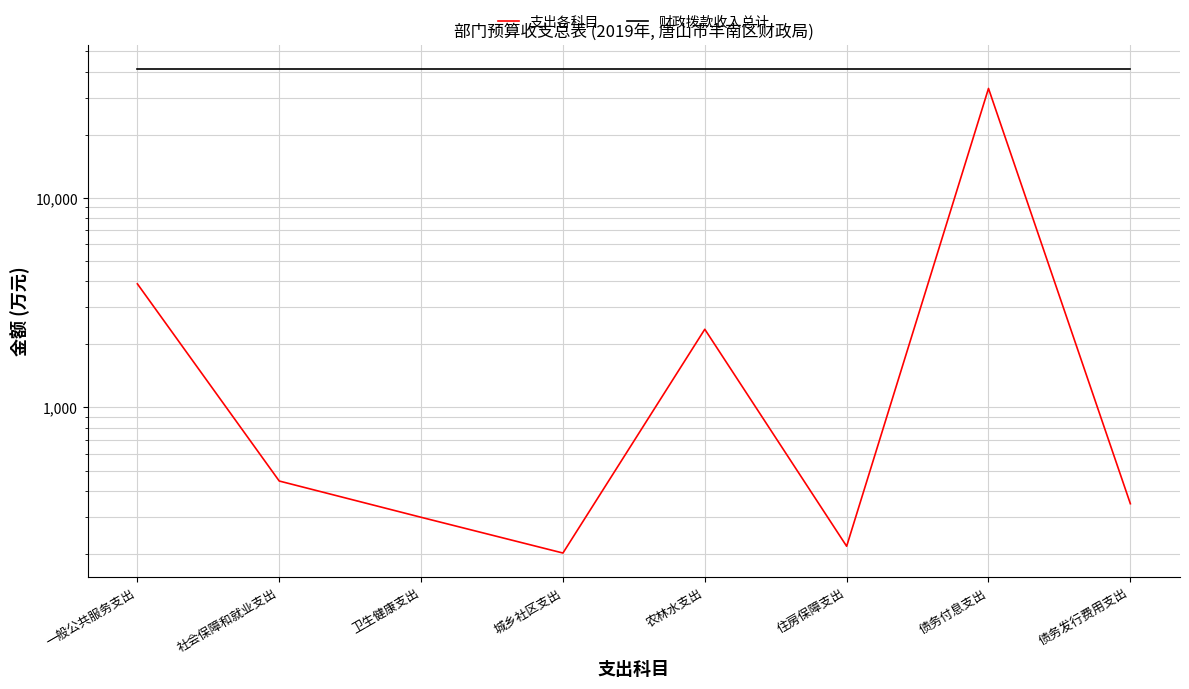

What is the sum of the 财政拨款收入总计 values at 社会保障和就业支出 and 城乡社区支出?

82084.0